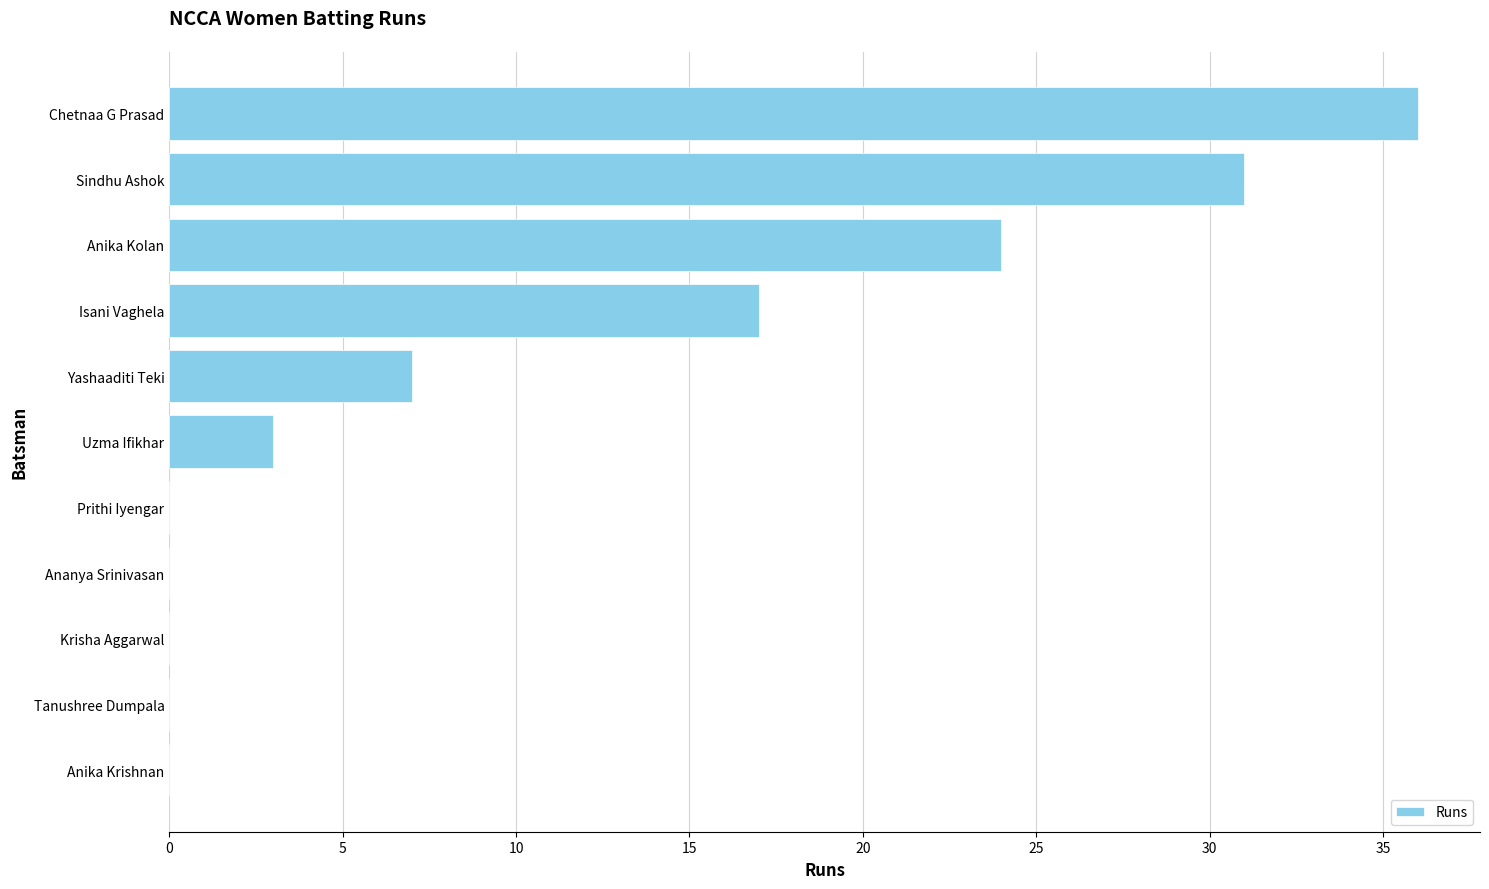

What is the greatest value displayed?

36